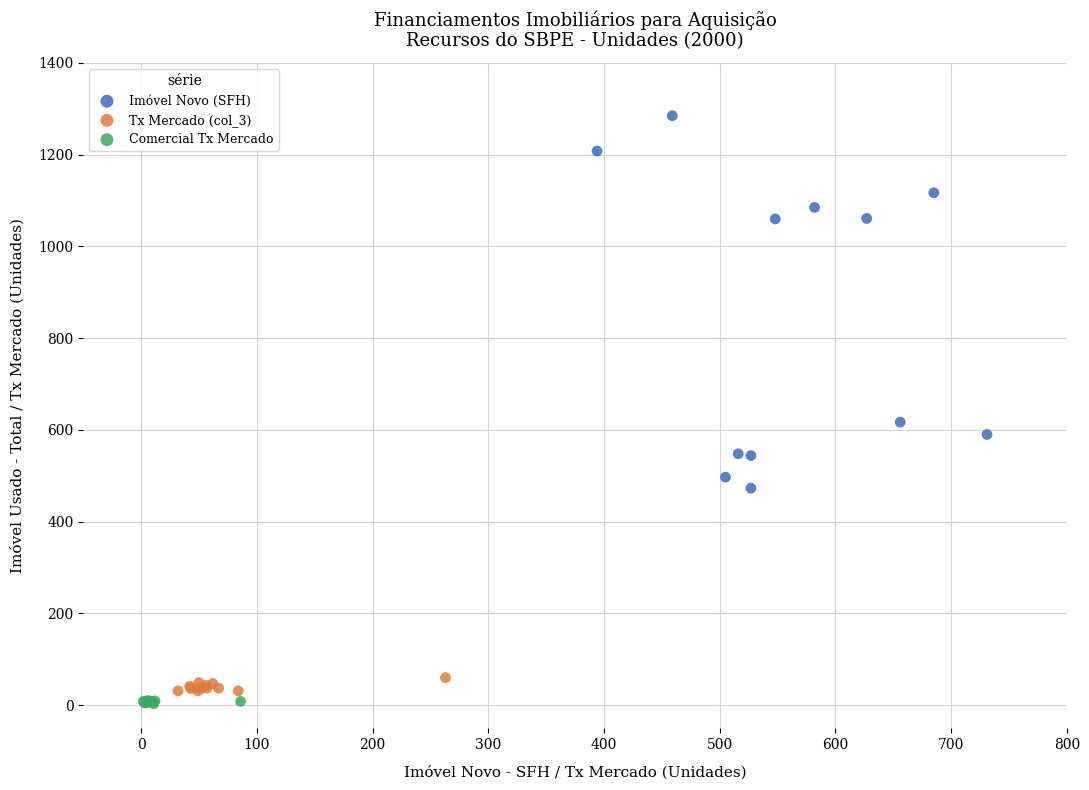

Which series contains the highest Y value?

Imóvel Novo (SFH)